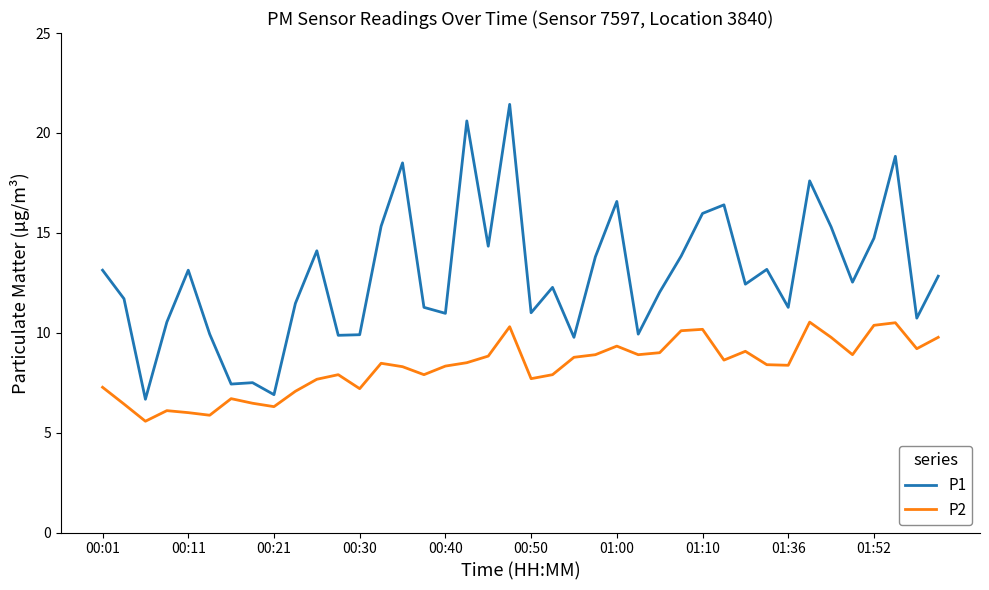

Which series has the largest range (max minus min)?

P1